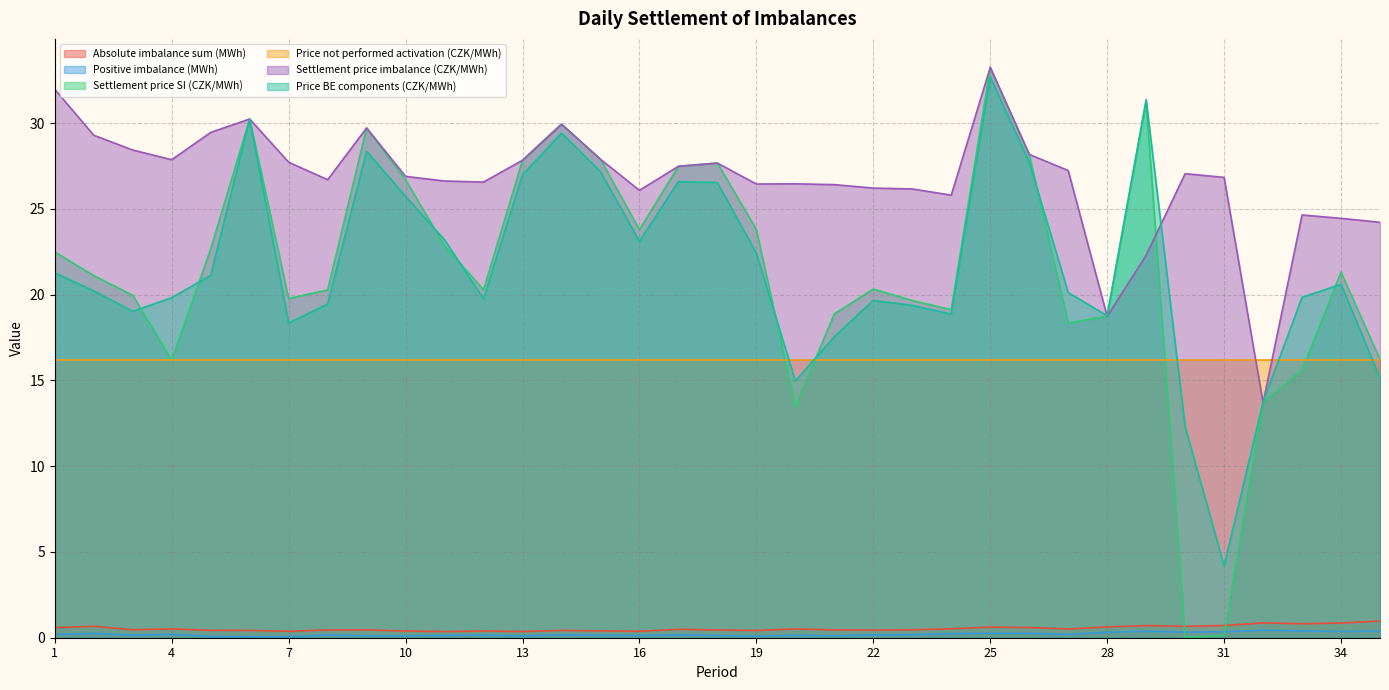

Which category has the lowest value in the Settlement price SI (CZK/MWh) series?

30